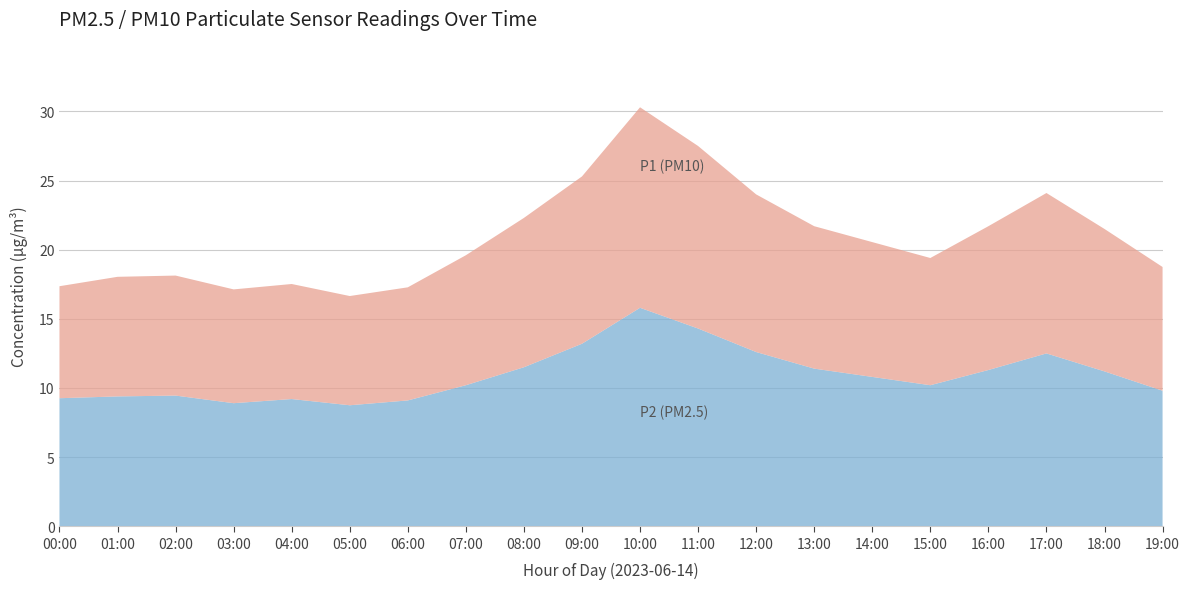

At which category is the sum across all series the highest?

10:00